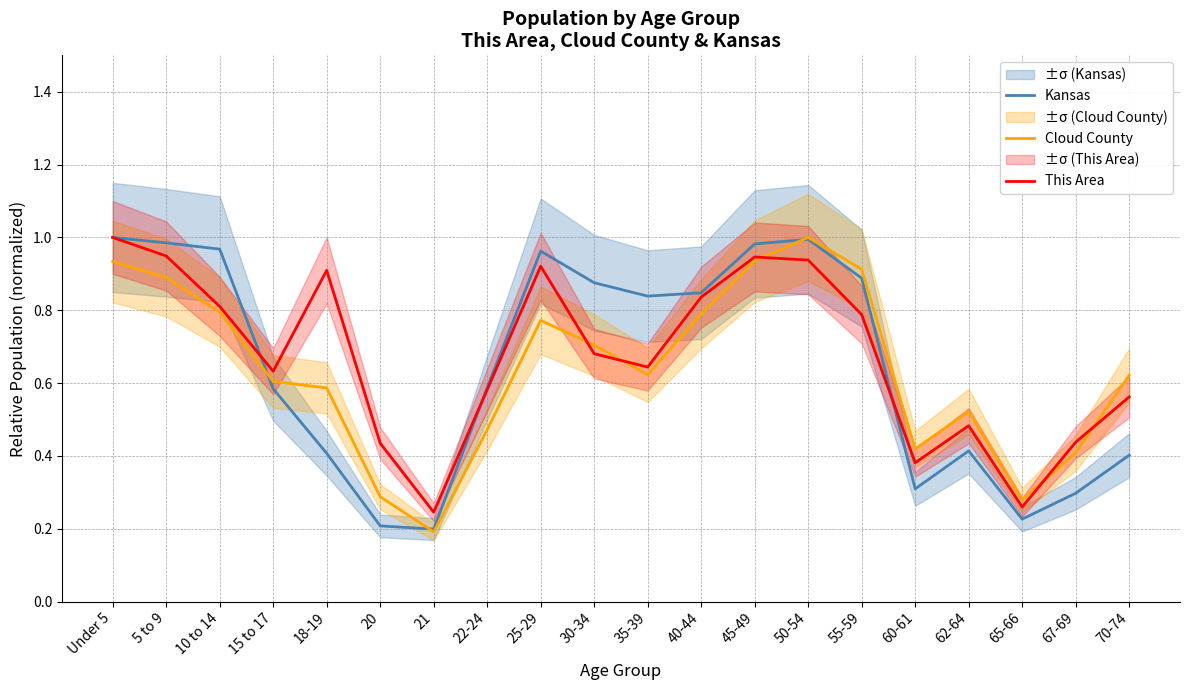

What is the label of the 17th point from the left?

62-64